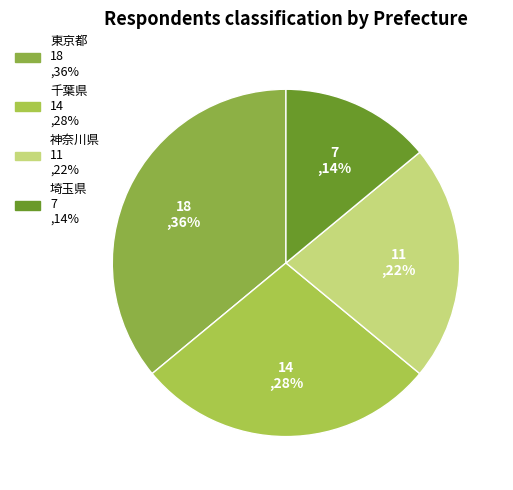

Does 埼玉県 represent more than half of the total?

No